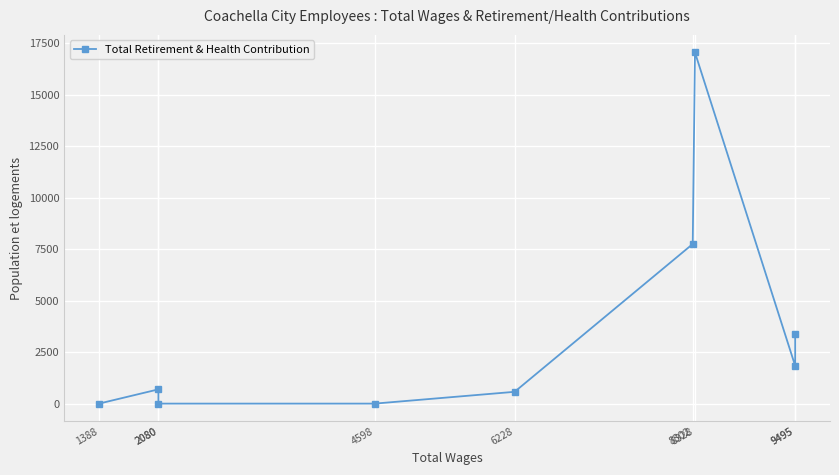

What value does the data have at 2080?

692